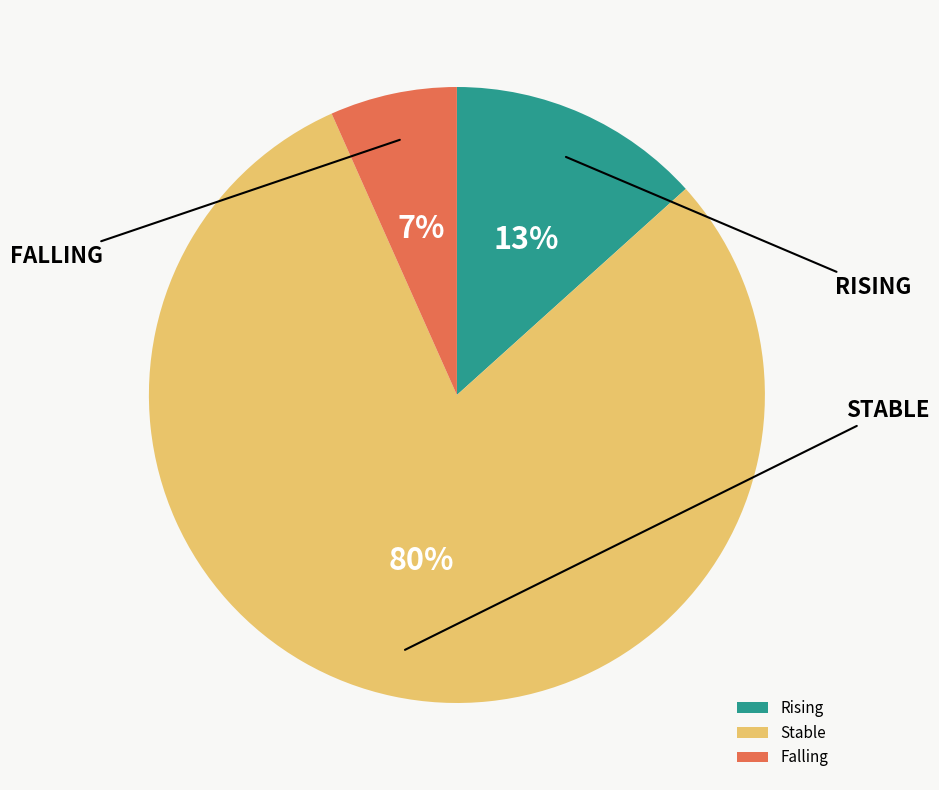

To the nearest percent, what is the average slice percentage?

33%